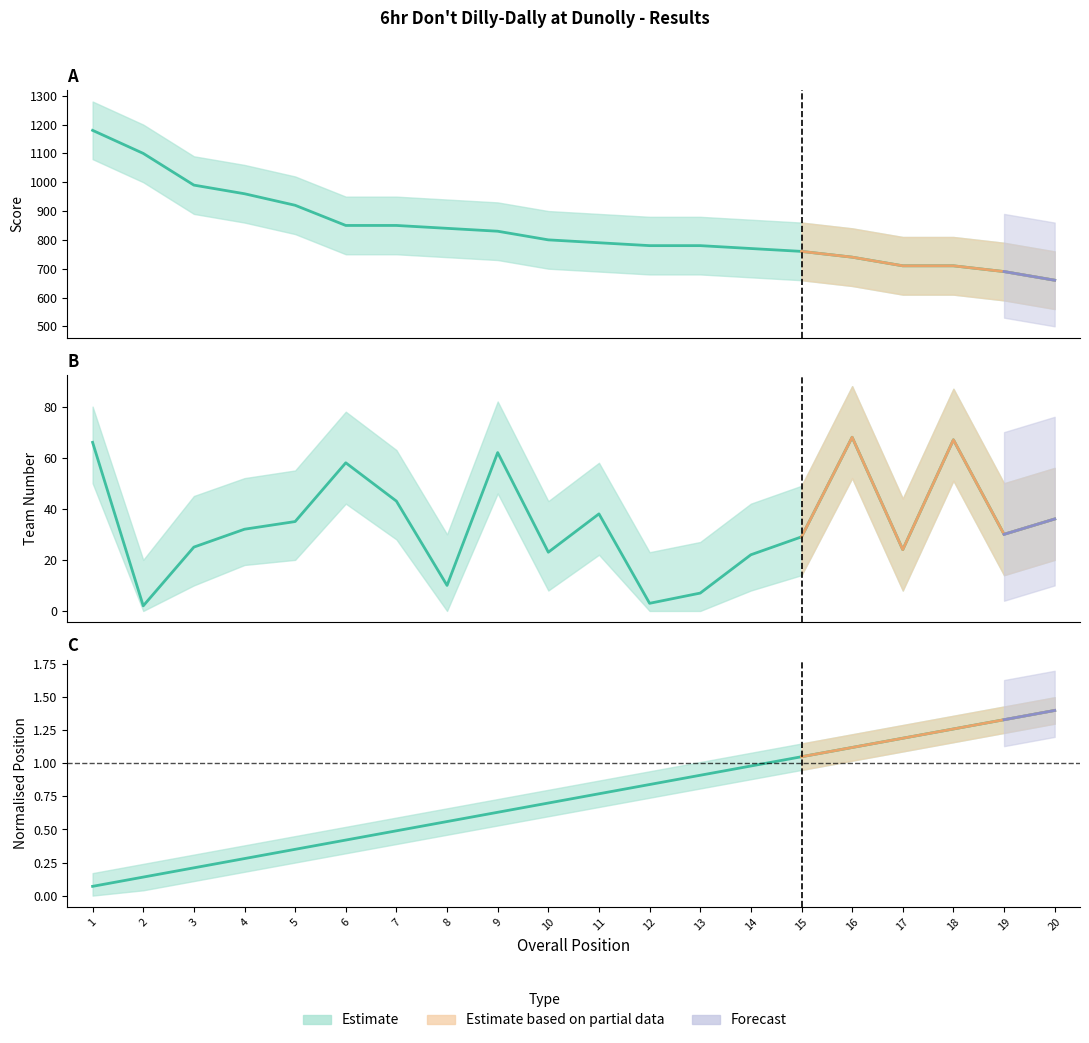

Reading left to right, what are all the values shown in this chart?

Score: 1=1180.0	2=1100.0	3=990.0	4=960.0	5=920.0	6=850.0	7=850.0	8=840.0	9=830.0	10=800.0	11=790.0	12=780.0	13=780.0	14=770.0	15=760.0	16=740.0	17=710.0	18=710.0	19=690.0	20=660.0
Team: 1=66.0	2=2.0	3=25.0	4=32.0	5=35.0	6=58.0	7=43.0	8=10.0	9=62.0	10=23.0	11=38.0	12=3.0	13=7.0	14=22.0	15=29.0	16=68.0	17=24.0	18=67.0	19=30.0	20=36.0
OA: 1=0.1	2=0.1	3=0.2	4=0.3	5=0.3	6=0.4	7=0.5	8=0.6	9=0.6	10=0.7	11=0.8	12=0.8	13=0.9	14=1.0	15=1.0	16=1.1	17=1.2	18=1.3	19=1.3	20=1.4